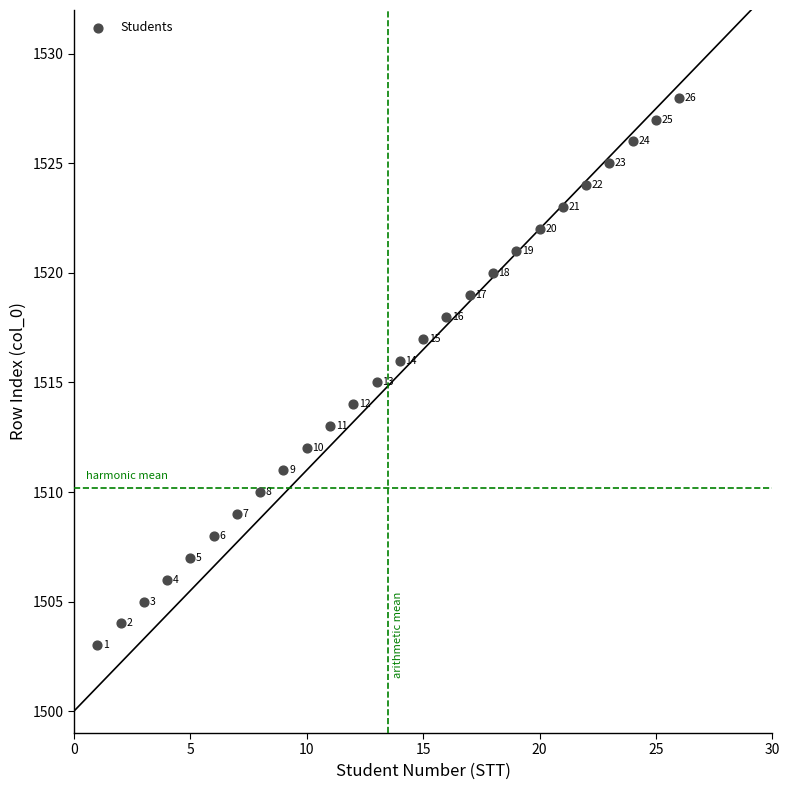

What is the range of X values (max minus min)?

25